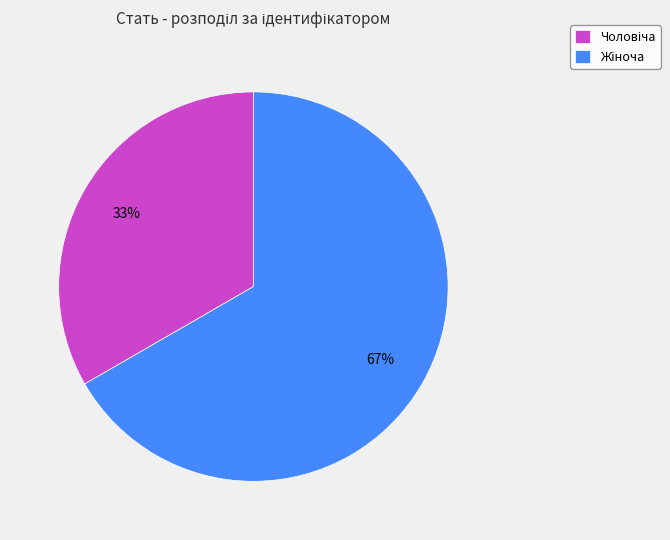

Is there any slice that represents more than half of the pie?

Yes